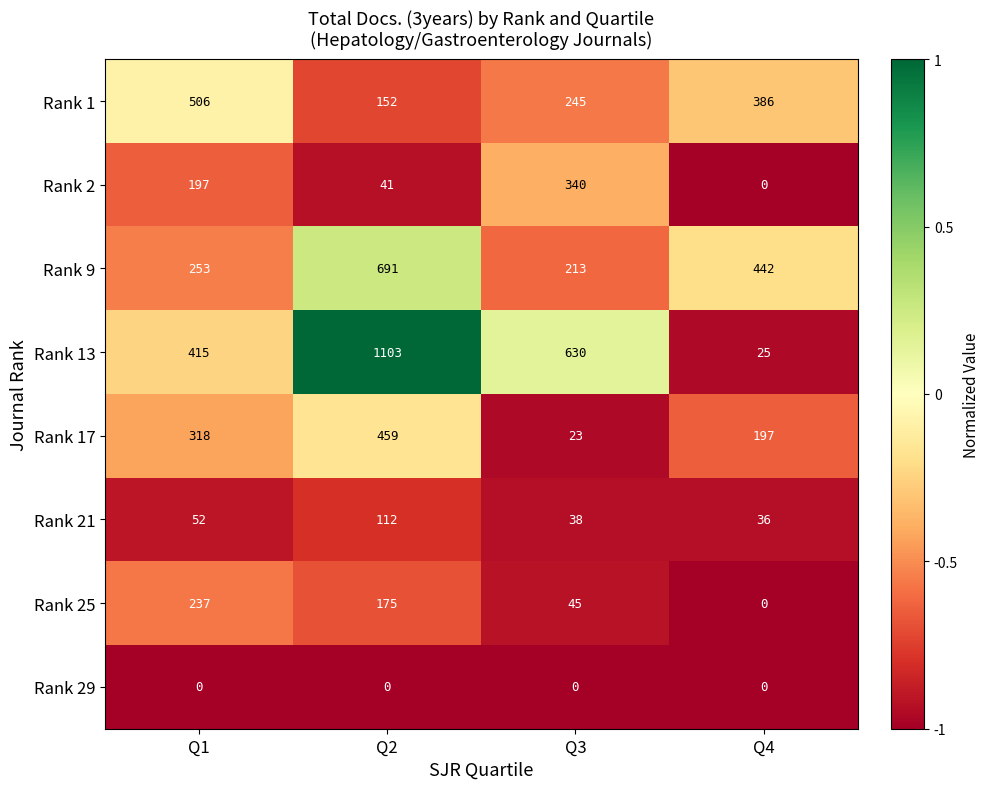

What is the smallest value displayed?

0